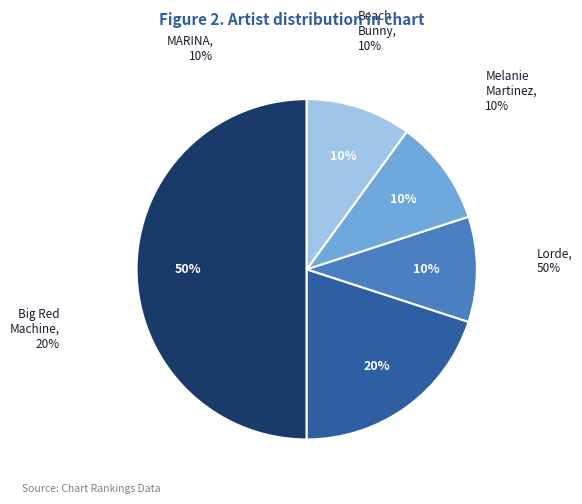

How many slices are in this pie chart?

5